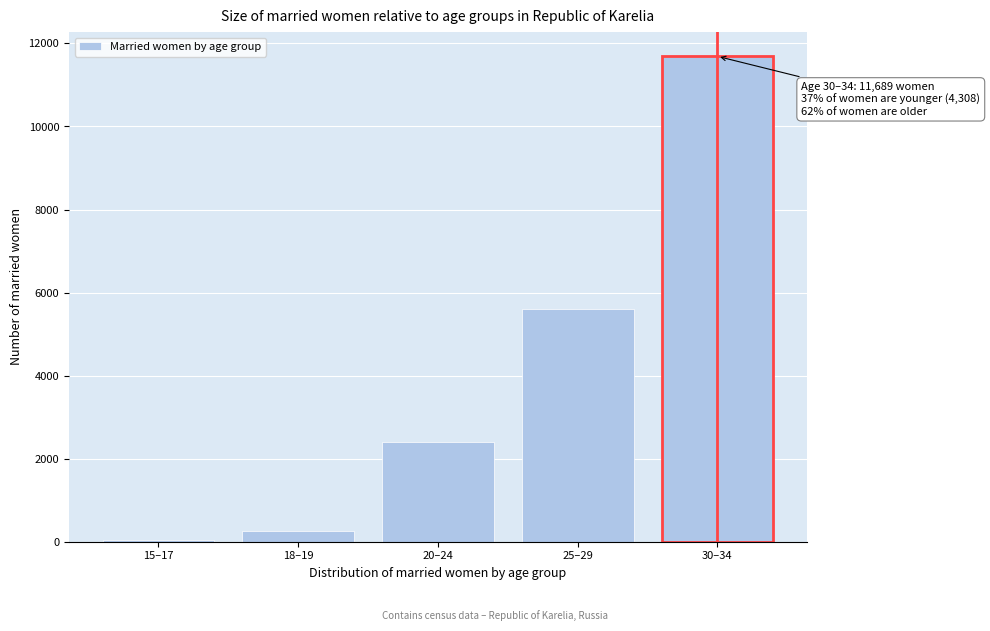

Reading left to right, extract all data points from this chart.

15–17=36	18–19=254	20–24=2405	25–29=5613	30–34=11689